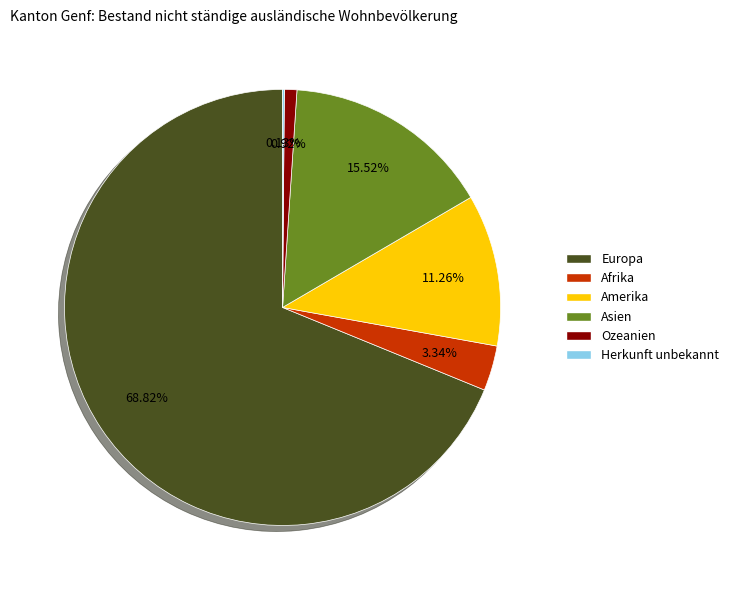

To the nearest percent, what is the average slice percentage?

17%